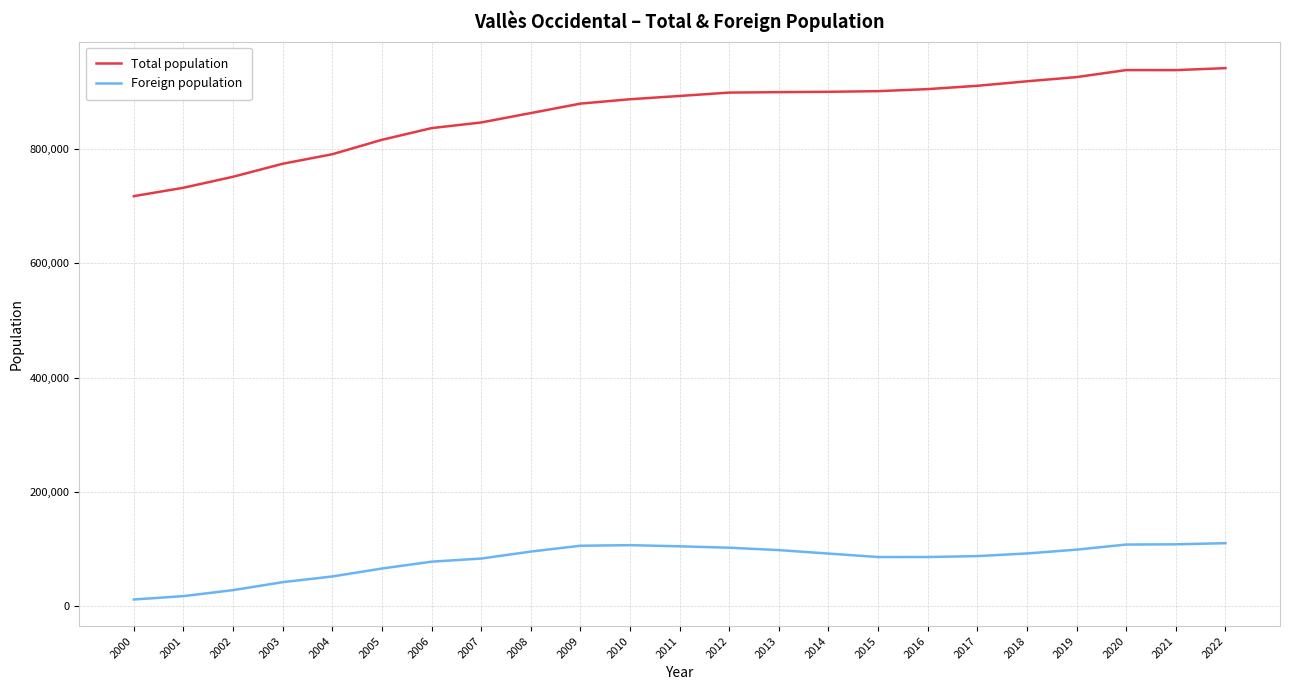

True or false: Foreign population and Total population cross at least once.

False